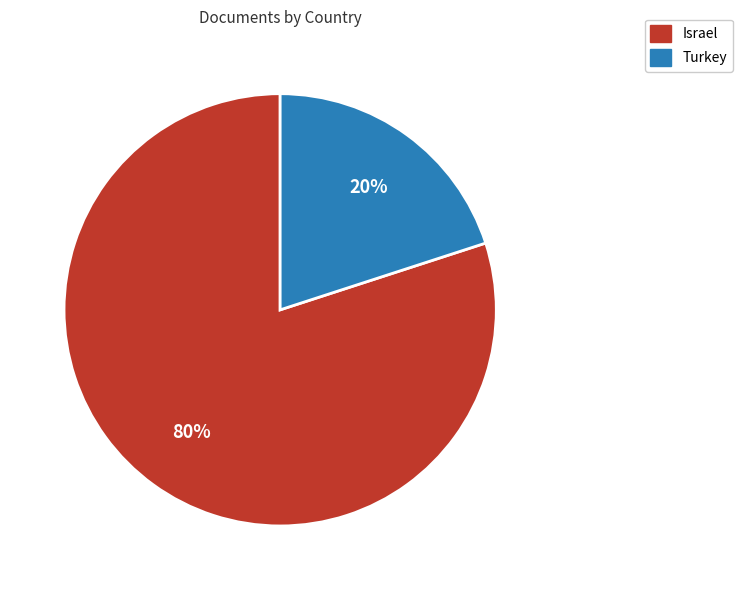

What percentage is the Turkey slice, to the nearest percent?

20%